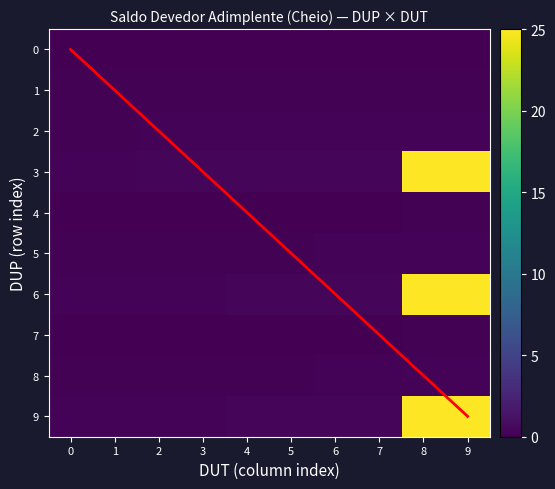

Which series changed the most between 4 and 5?

6